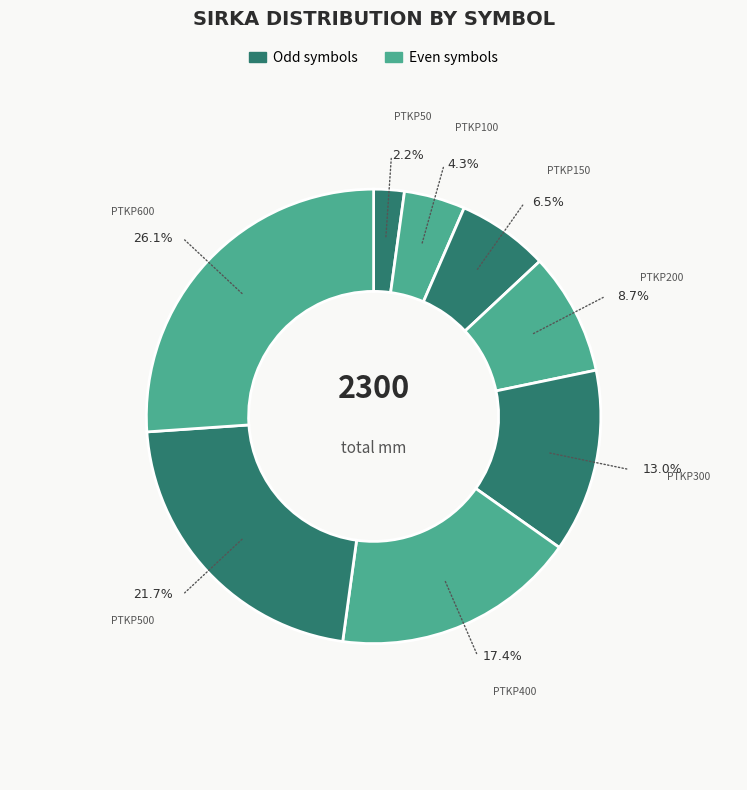

What is the largest slice in the pie chart?

PTKP600